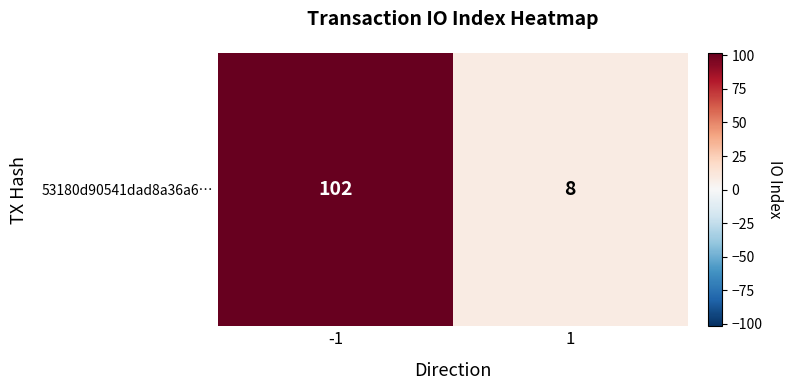

Which label corresponds to the smallest value in the chart?

1